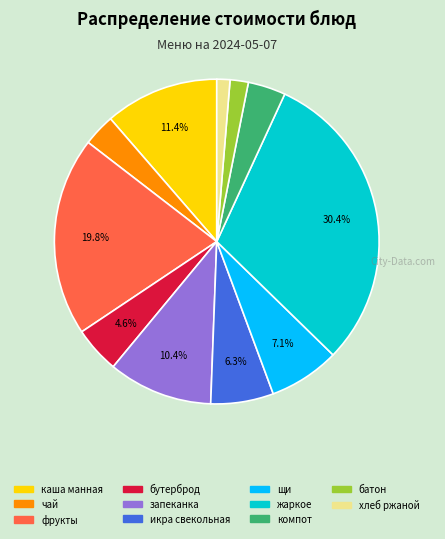

Does any single category account for the majority?

No